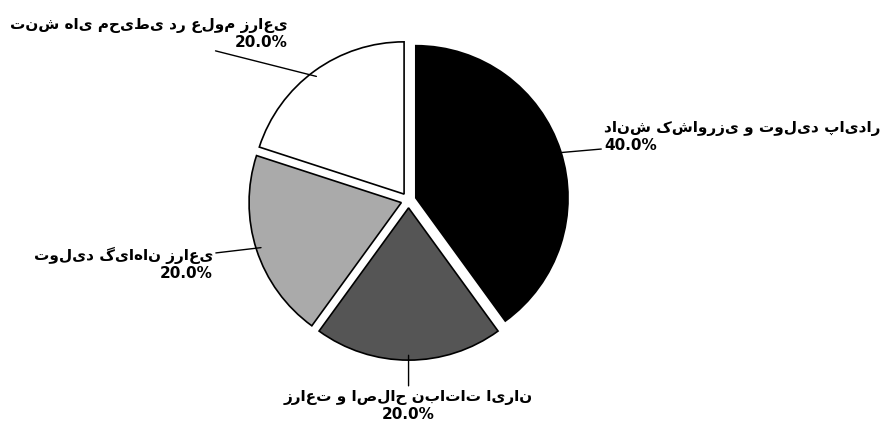

Does any single category account for the majority?

No